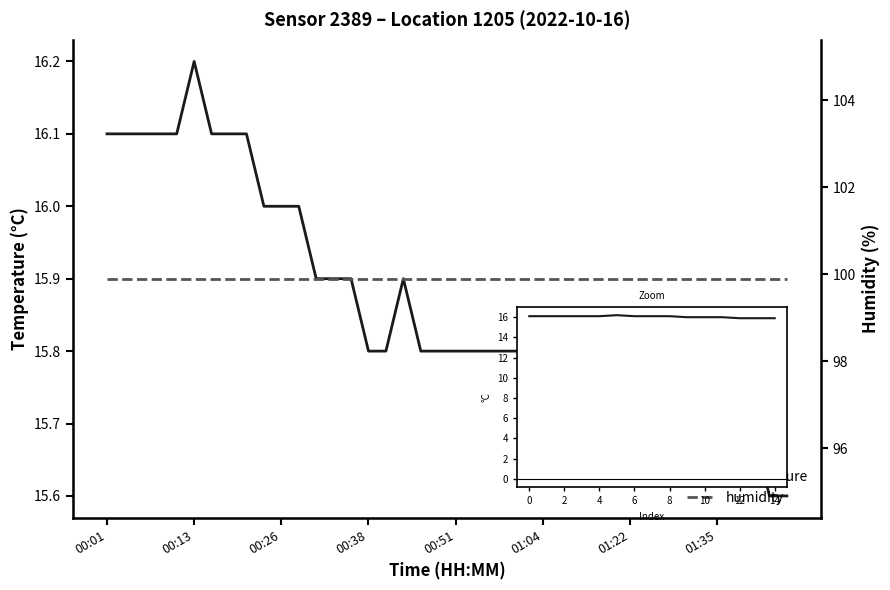

What is the ratio of the value at 01:01 to the value at 01:14?

1.0